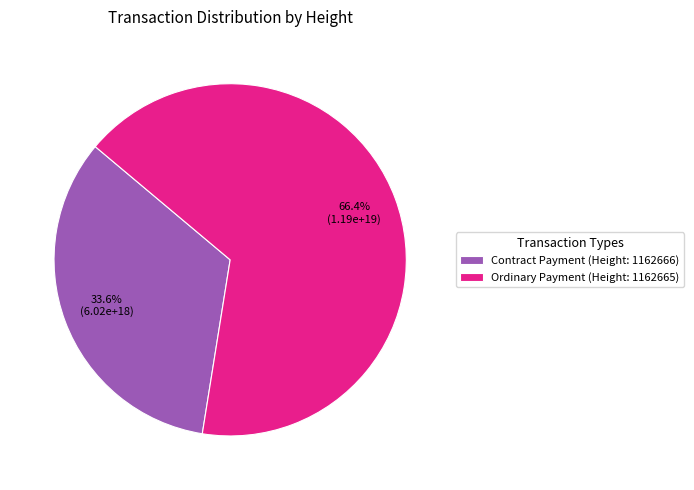

Between Contract Payment (Height: 1162666) and Ordinary Payment (Height: 1162665), which is larger?

Ordinary Payment (Height: 1162665)